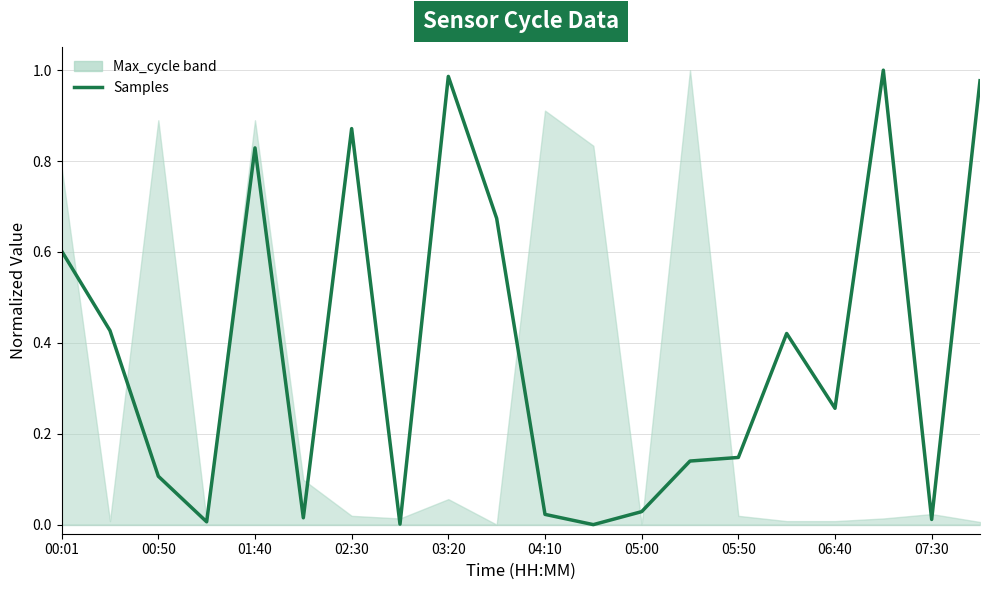

How many categories are shown in the chart?

20